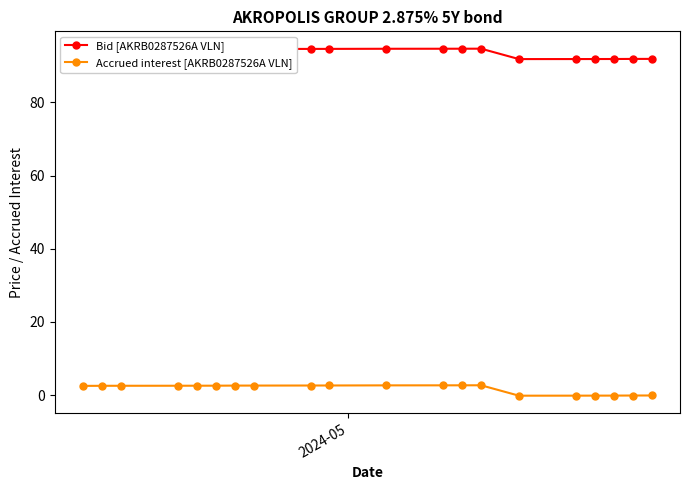

What is the highest value of the Accrued interest [AKRB0287526A VLN] series?

2.7